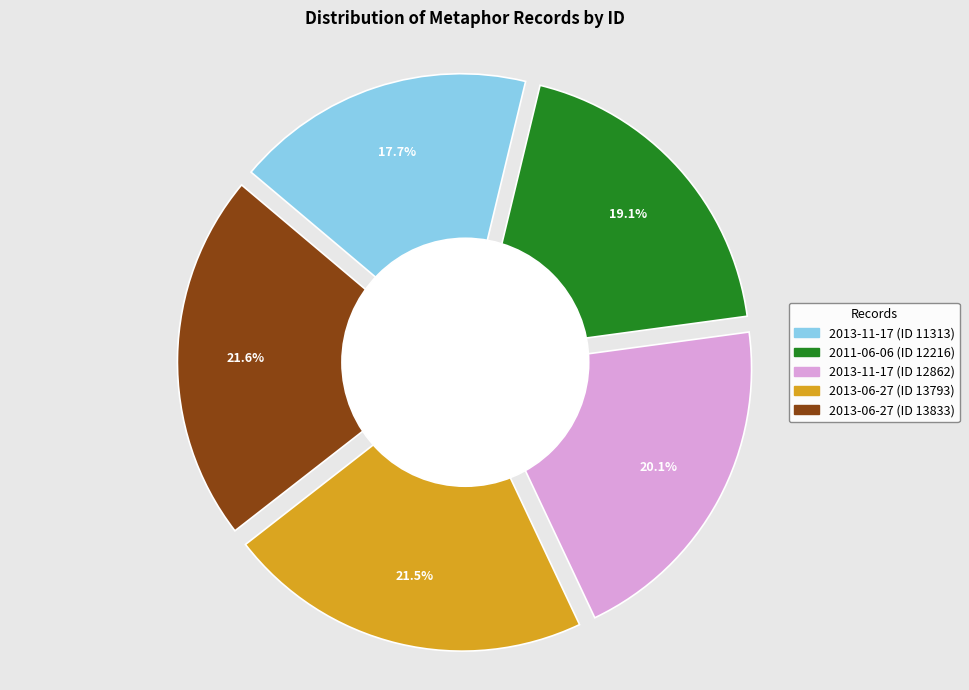

Is it true that 2013-11-17 (ID 11313) is 18% of the pie?

True